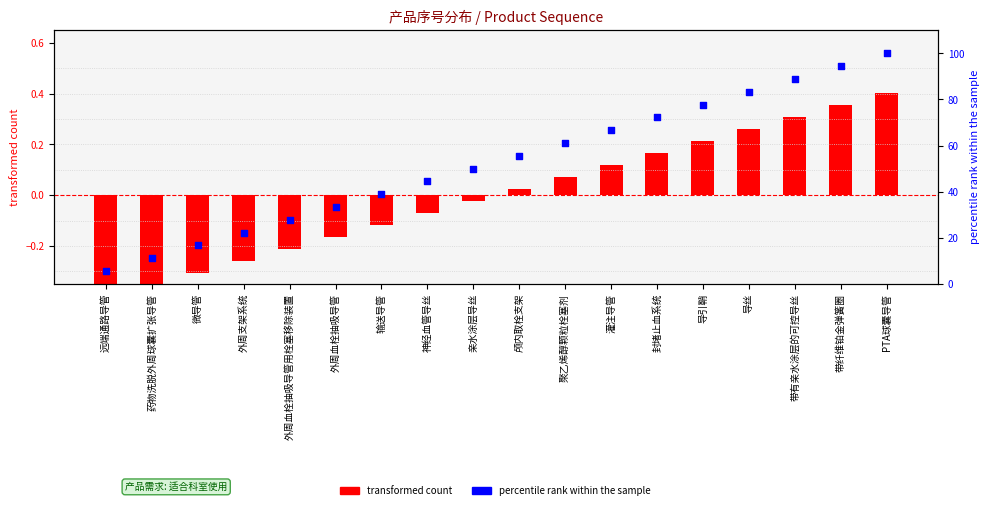

At how many categories does at least one series exceed 19?

15